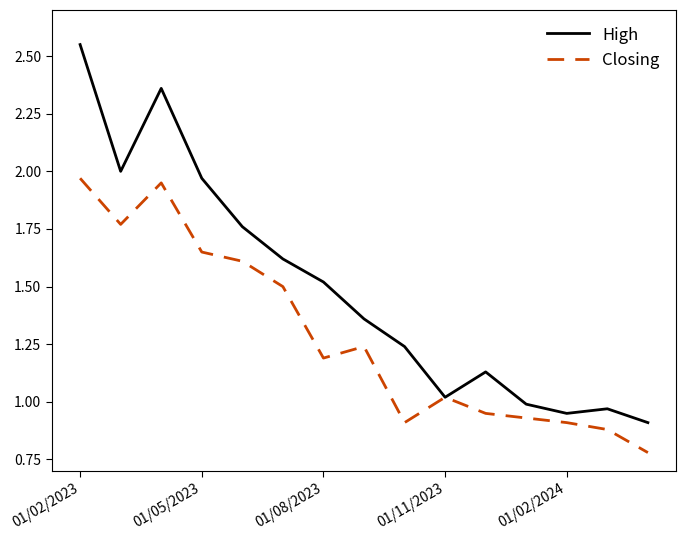

Which series has the largest range (max minus min)?

High